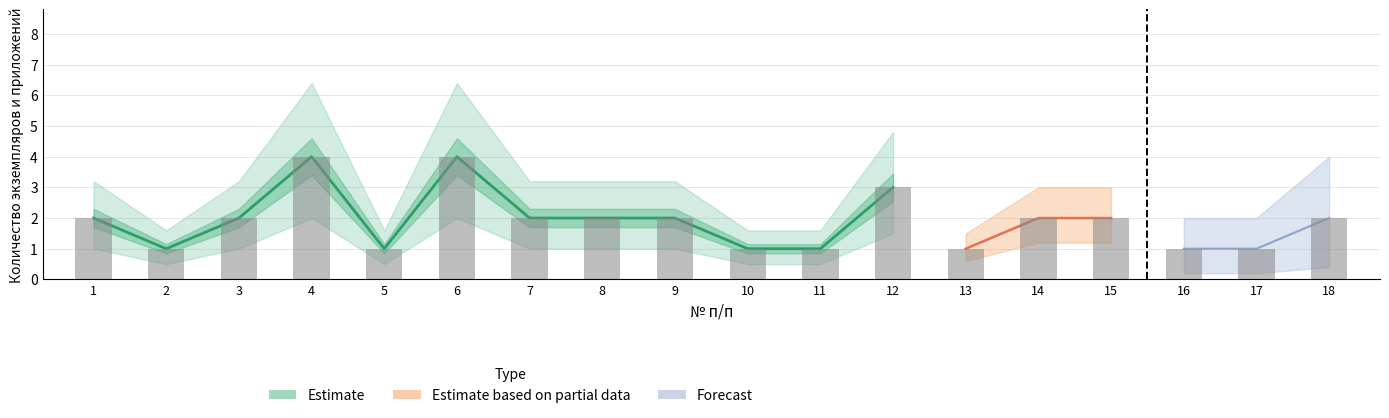

What is the change in value from 7 to 11?

-1